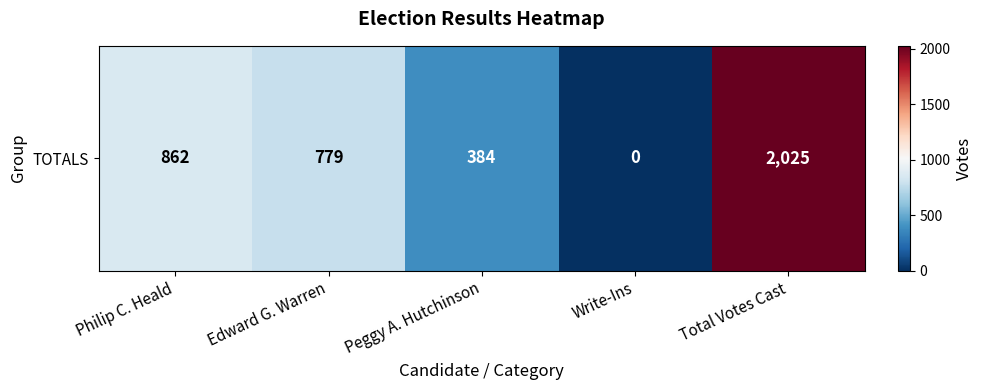

True or false: the data shows 779 at Edward G. Warren.

True